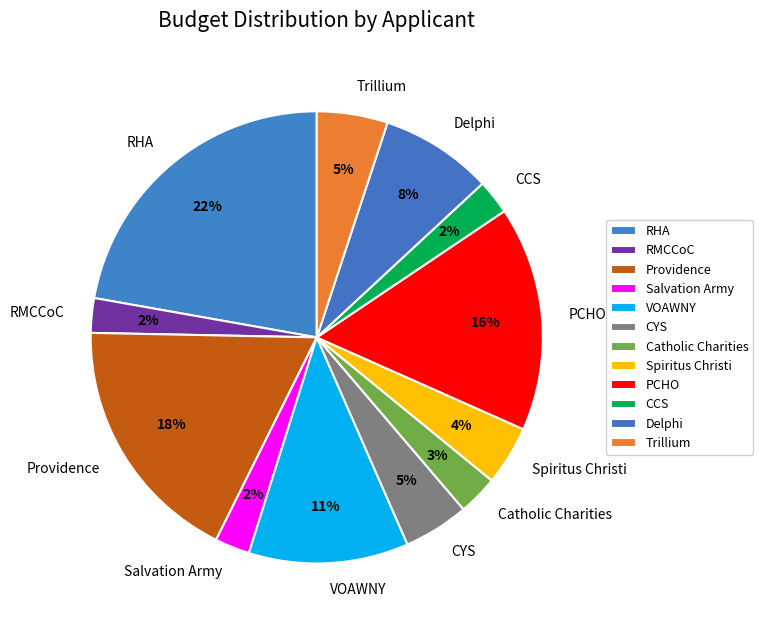

Is there any slice that represents more than half of the pie?

No